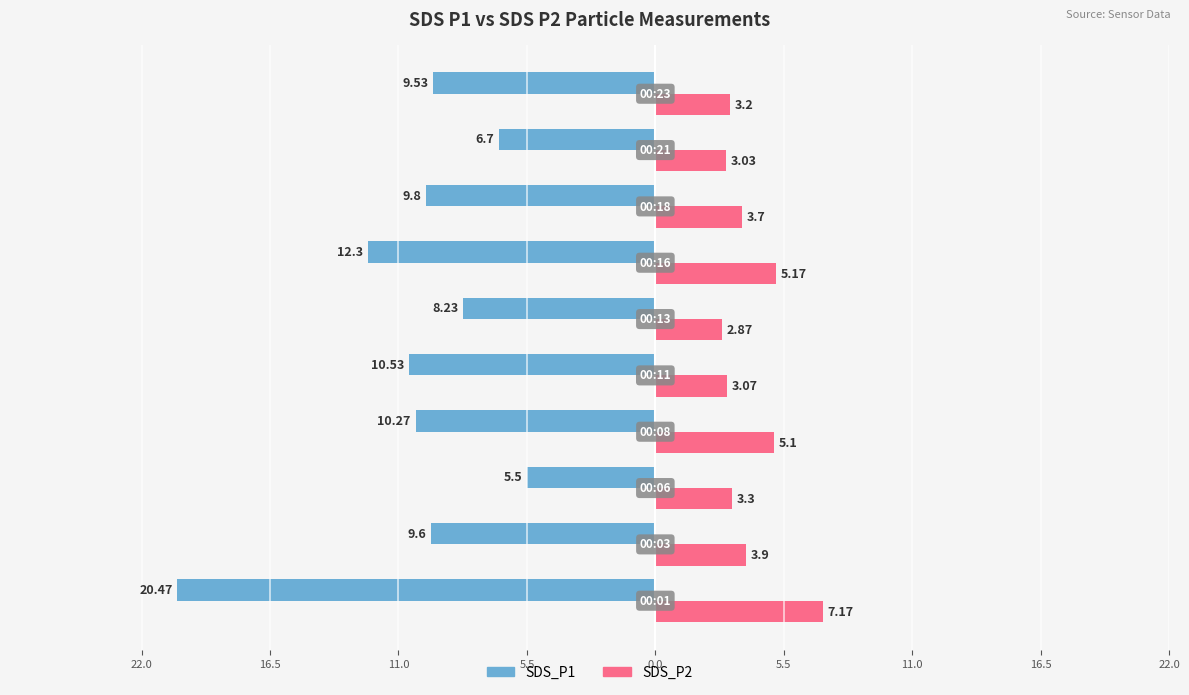

What are all the series names shown in the legend?

SDS_P1, SDS_P2